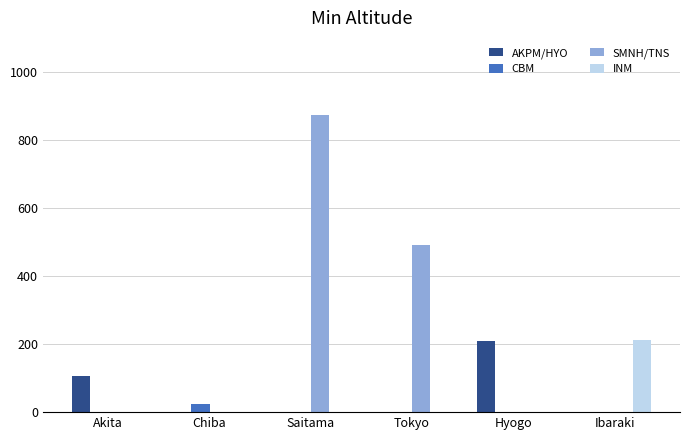

Which series changed the most between Saitama and Hyogo?

SMNH/TNS